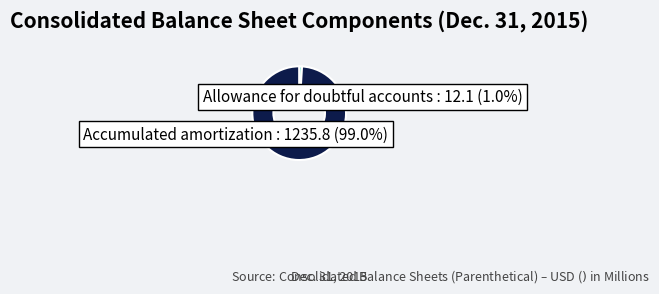

To the nearest percent, what is the difference between the largest and smallest slice percentages?

98%